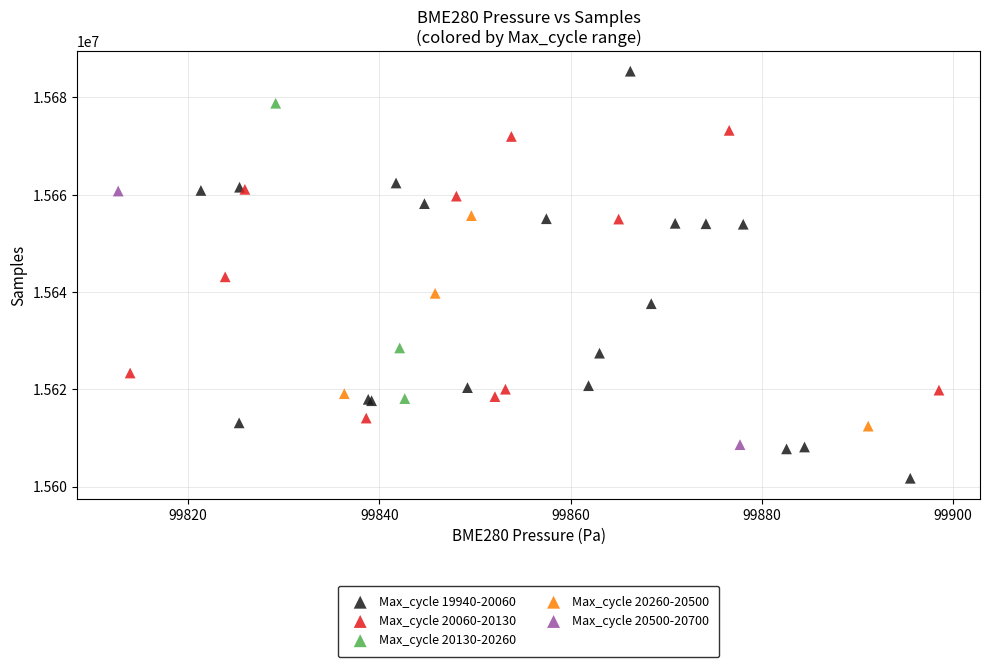

What are all the series names shown in the legend?

Max_cycle 19940-20060, Max_cycle 20060-20130, Max_cycle 20130-20260, Max_cycle 20260-20500, Max_cycle 20500-20700